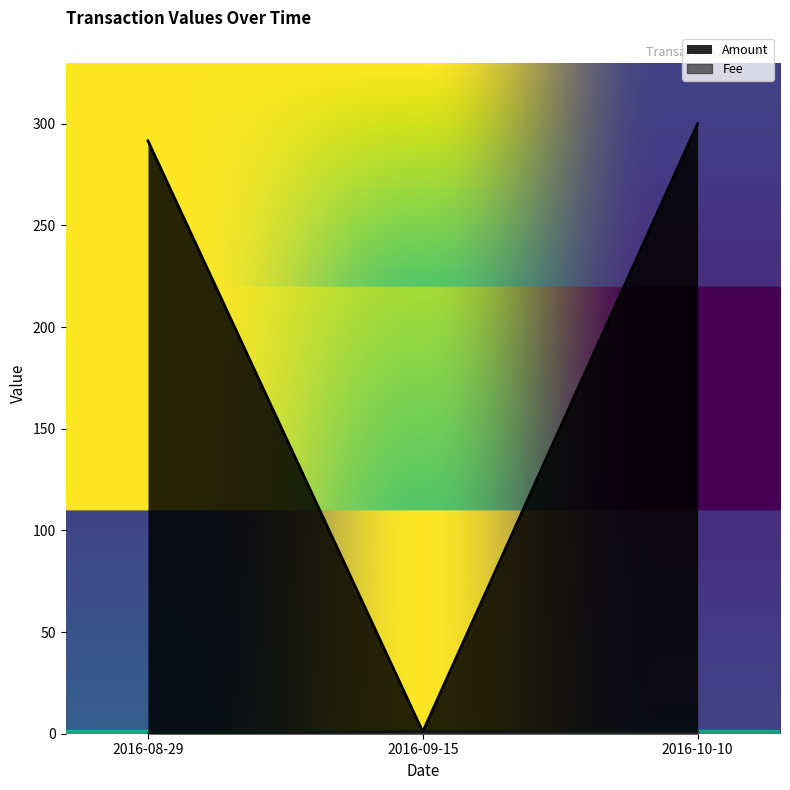

Rank the categories by Fee value from lowest to highest.

2016-08-29, 2016-09-15, 2016-10-10